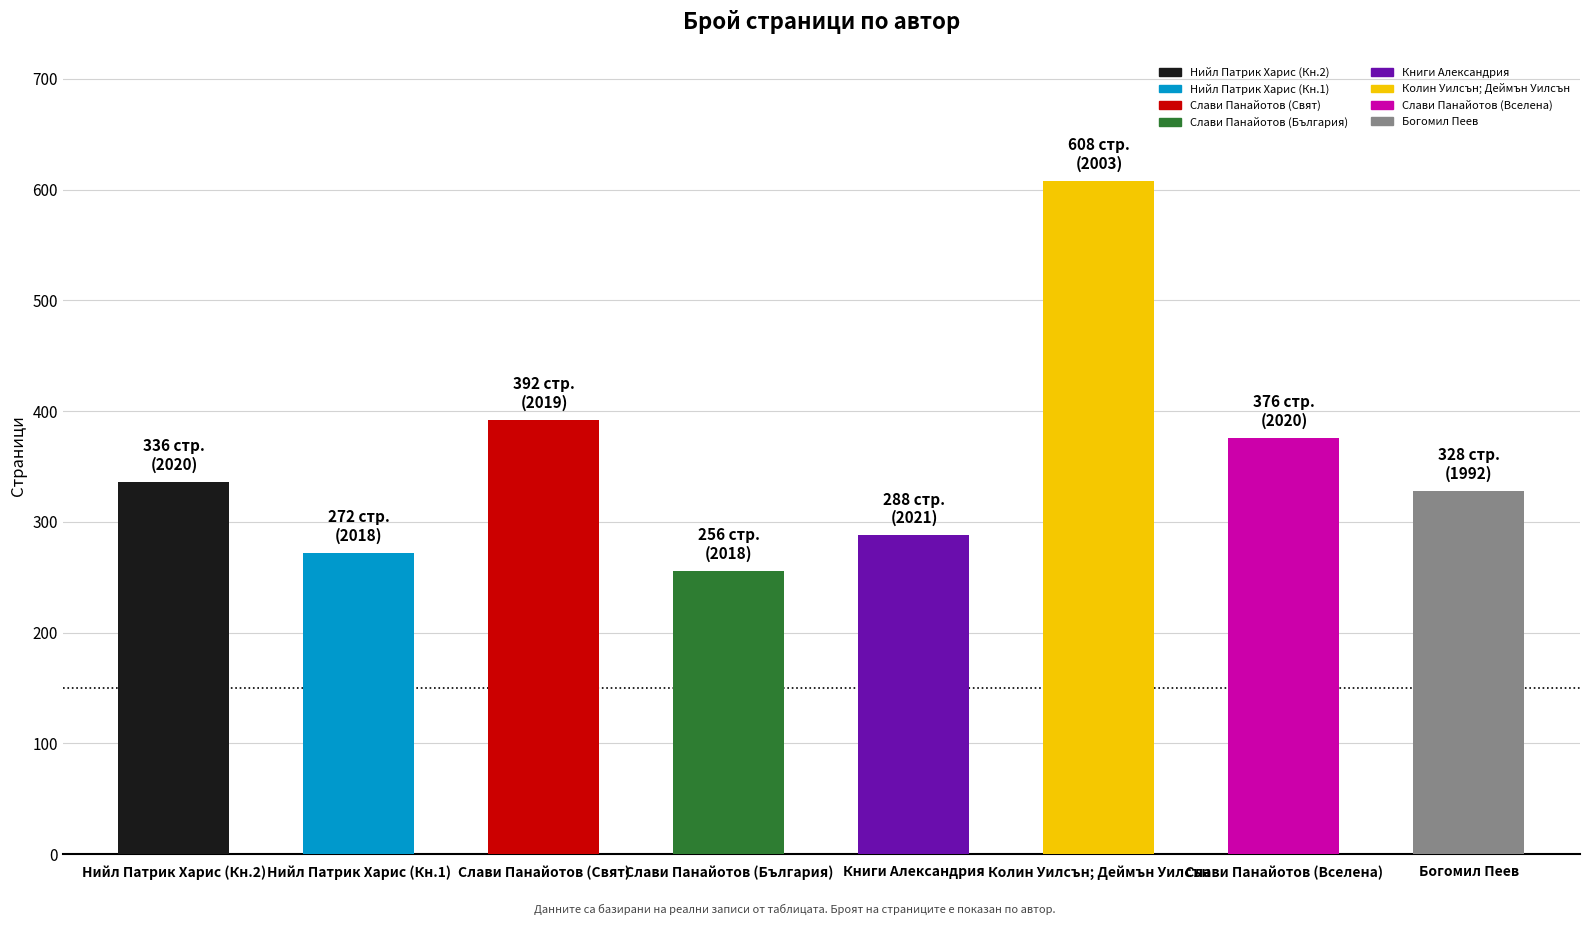

Does the chart contain stacked bars?

No